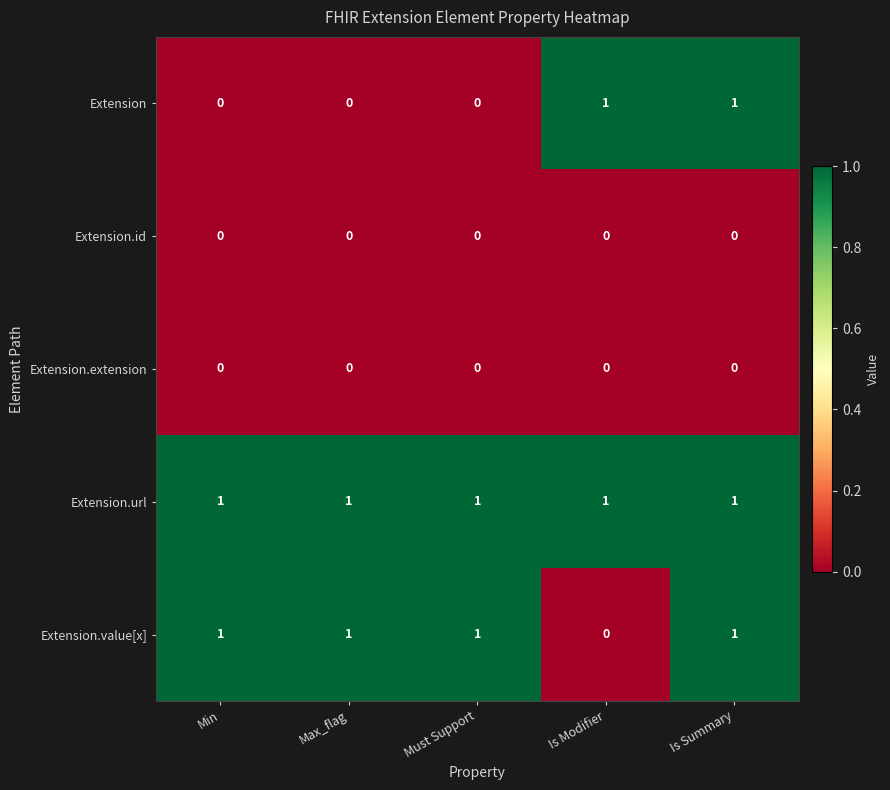

Reading right to left, extract all data points from this chart.

Extension: 1	1	0	0	0
Extension.id: 0	0	0	0	0
Extension.extension: 0	0	0	0	0
Extension.url: 1	1	1	1	1
Extension.value[x]: 1	0	1	1	1